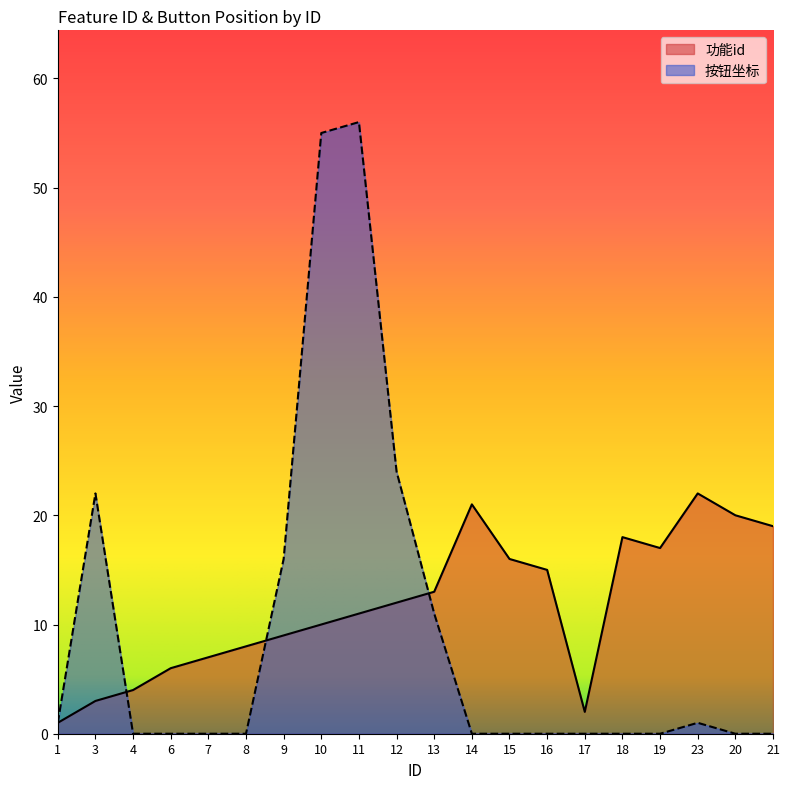

Which series changed the most between 17 and 21?

功能id